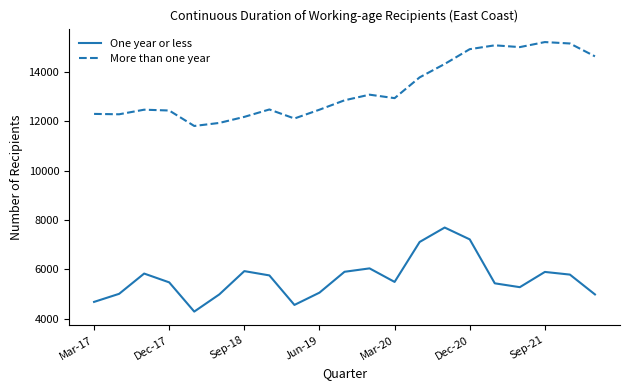

How many distinct data groups are displayed?

2